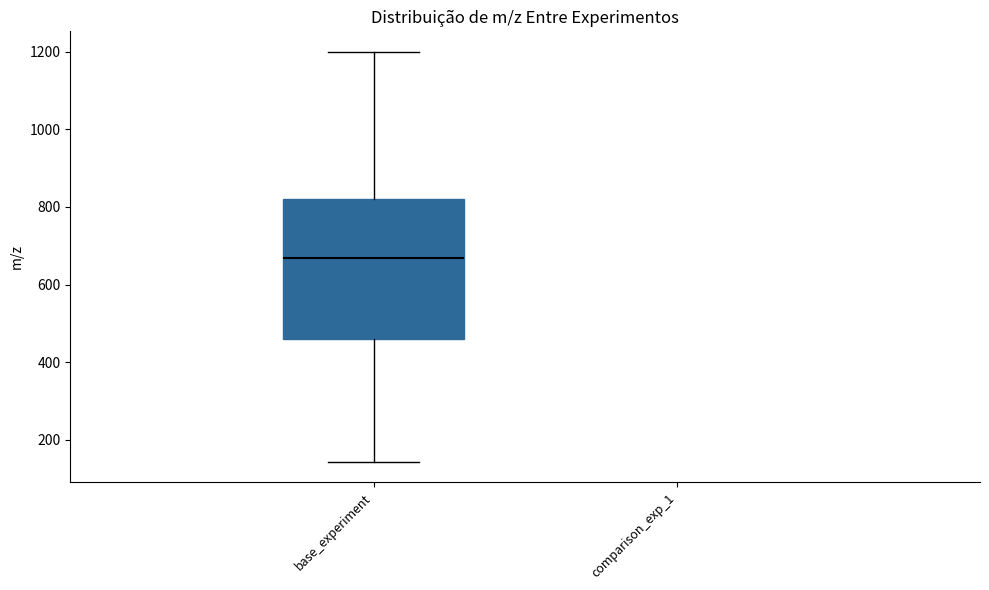

Transcribe this box plot: give where the median line is, the range the box spans, and where the two whiskers end, as read against the y-axis. The values are not printed on the chart, so give them approximately, as read against the axis.

median 660, box 460 to 820, whiskers 140 to 1200